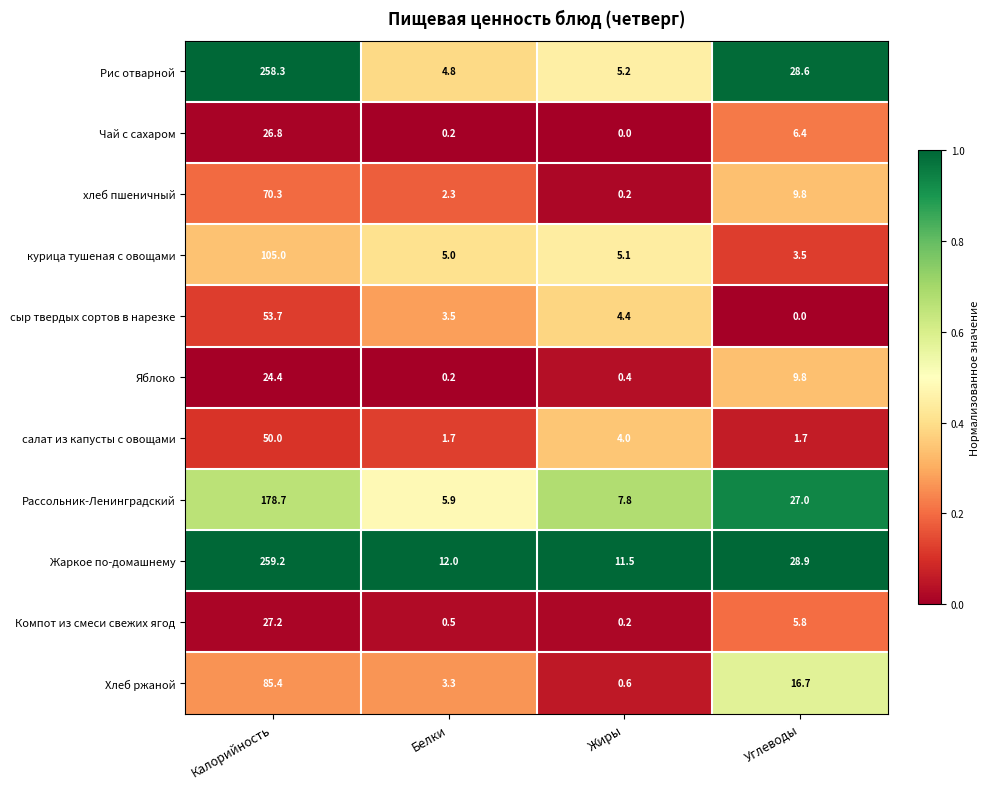

Which series has the largest range (max minus min)?

Рис отварной